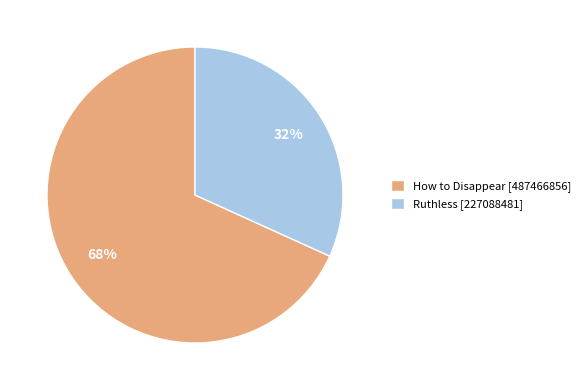

To the nearest percent, what is the average slice percentage?

50%